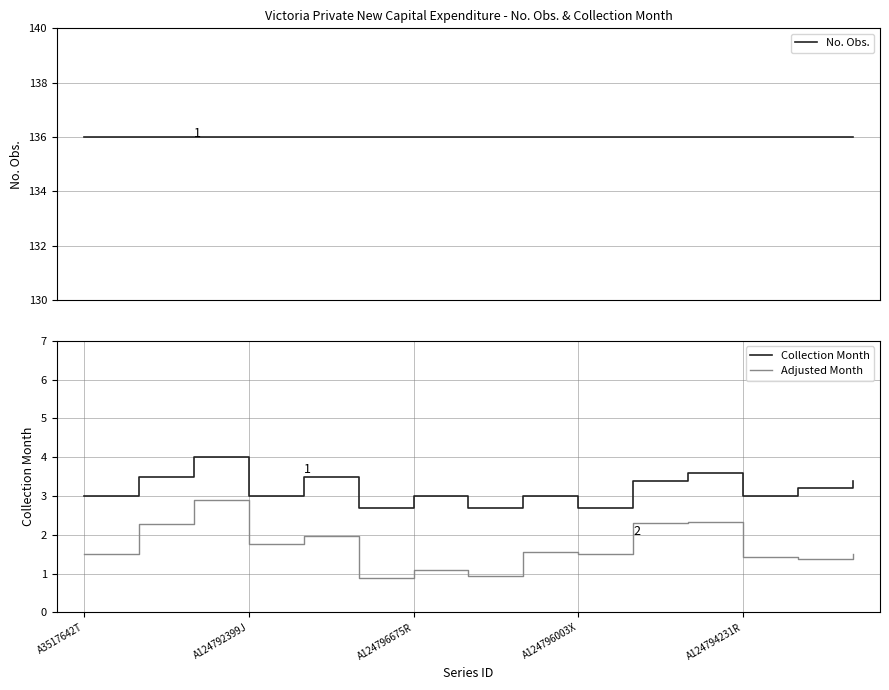

Is it true that Adjusted Month equals 1.1 at A124796675R?

True